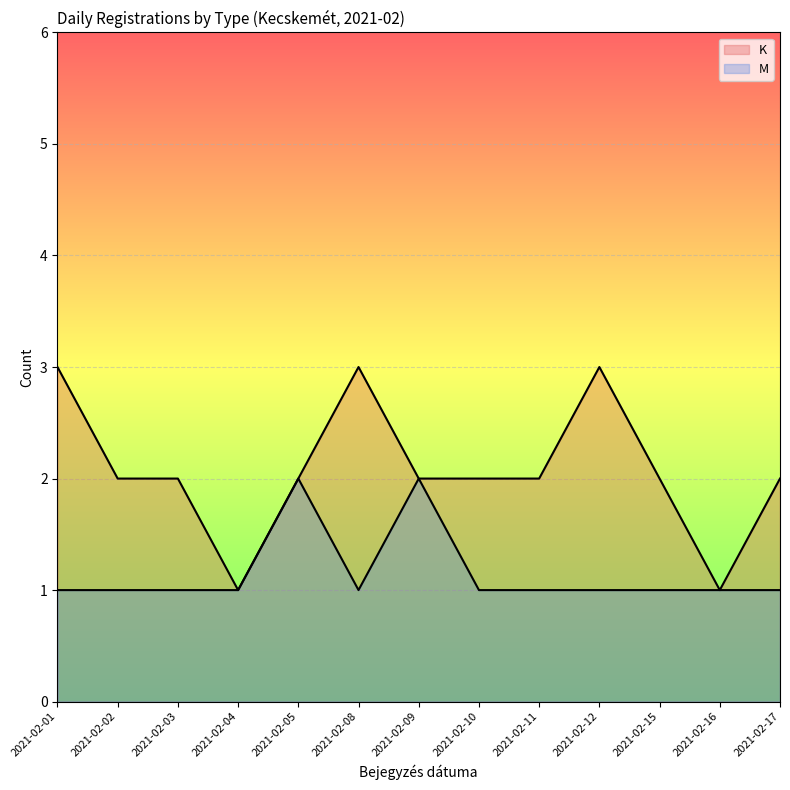

Which series has the widest spread of values?

K